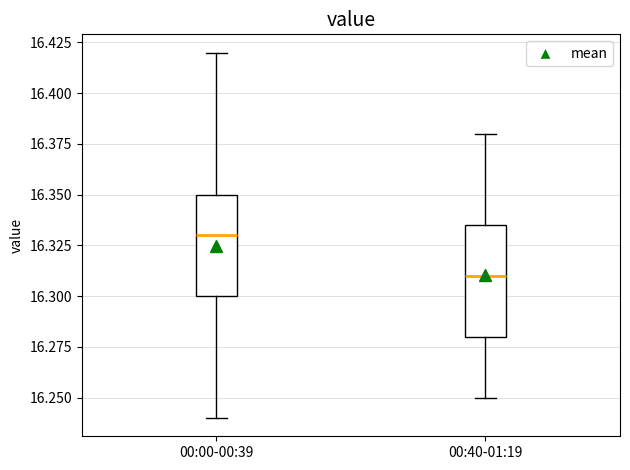

Which box's median line is the highest?

00:00-00:39